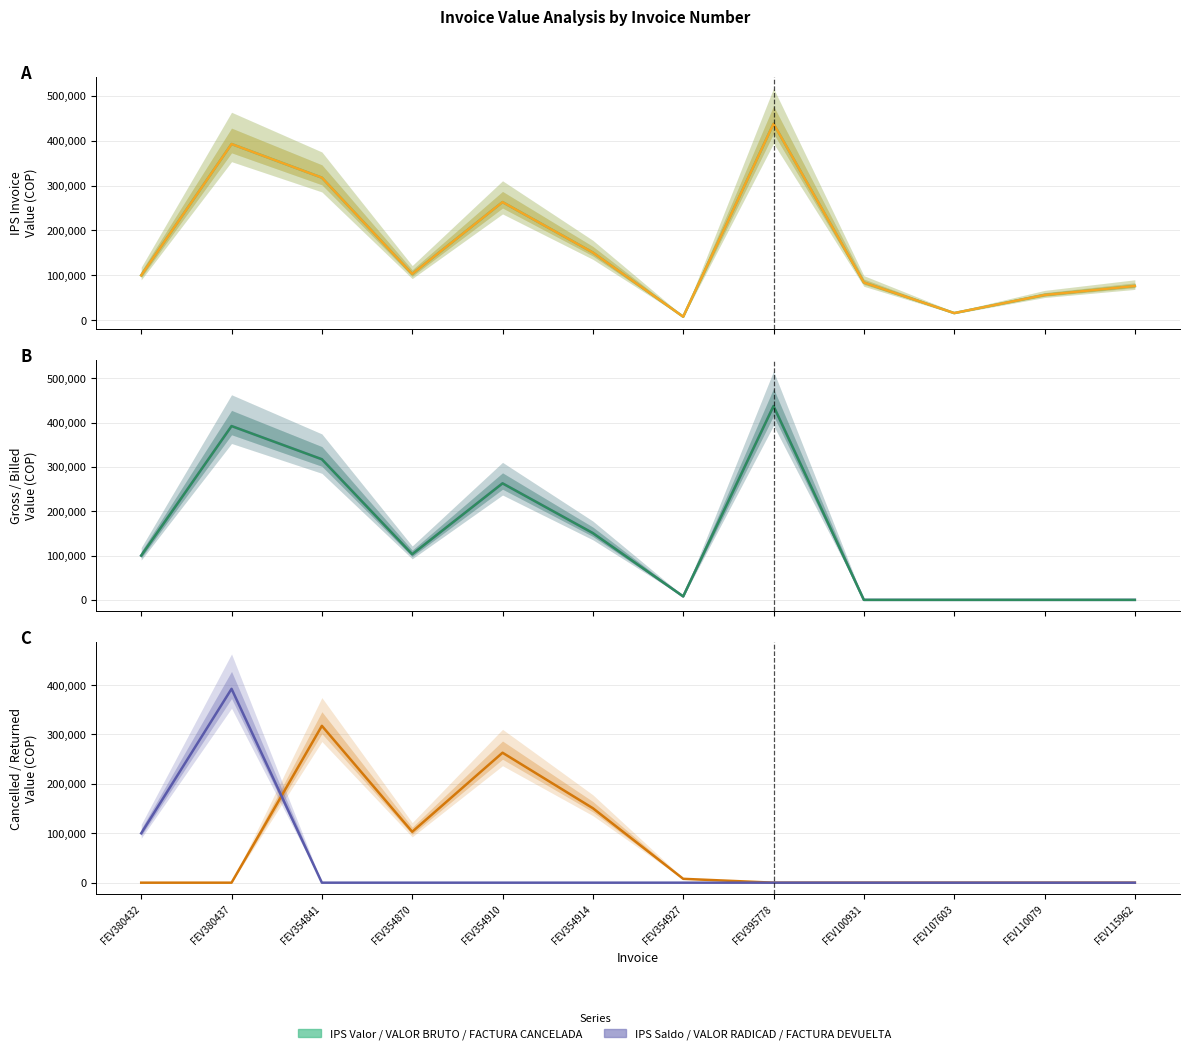

What position from the right is FEV354841?

10